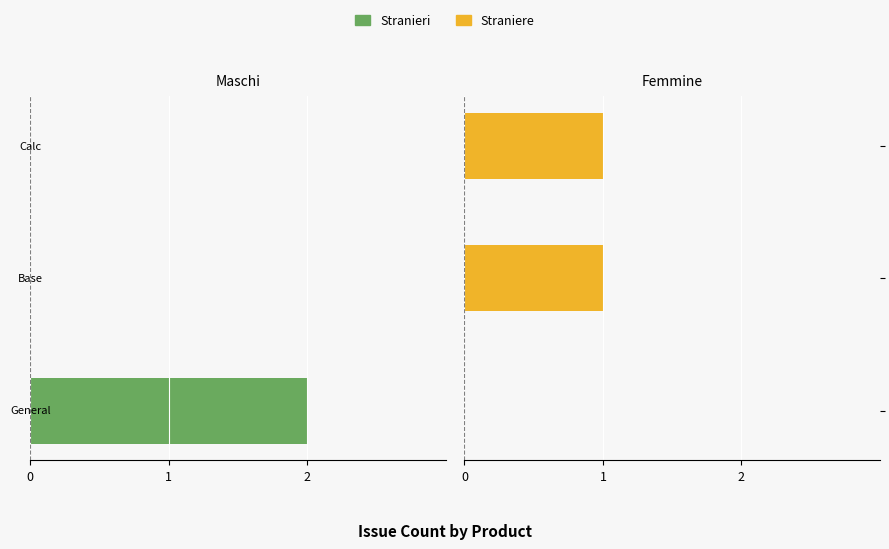

What is the difference between the maximum and minimum values in the Straniere series?

1